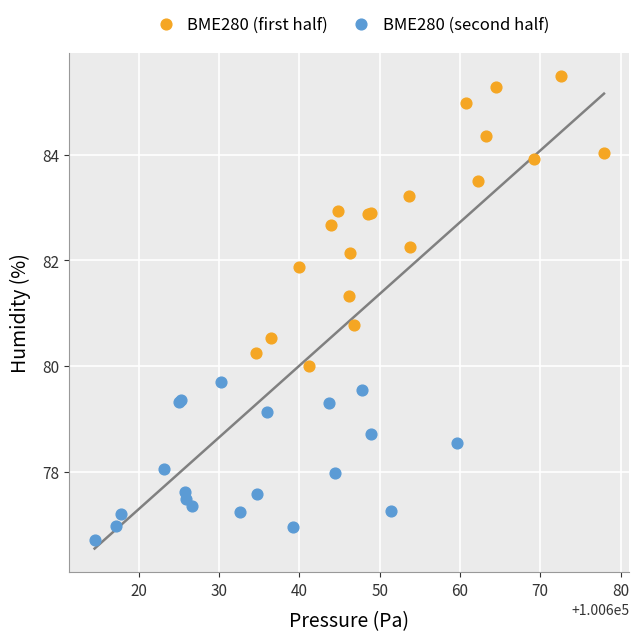

What are all the series names shown in the legend?

BME280 (first half), BME280 (second half)